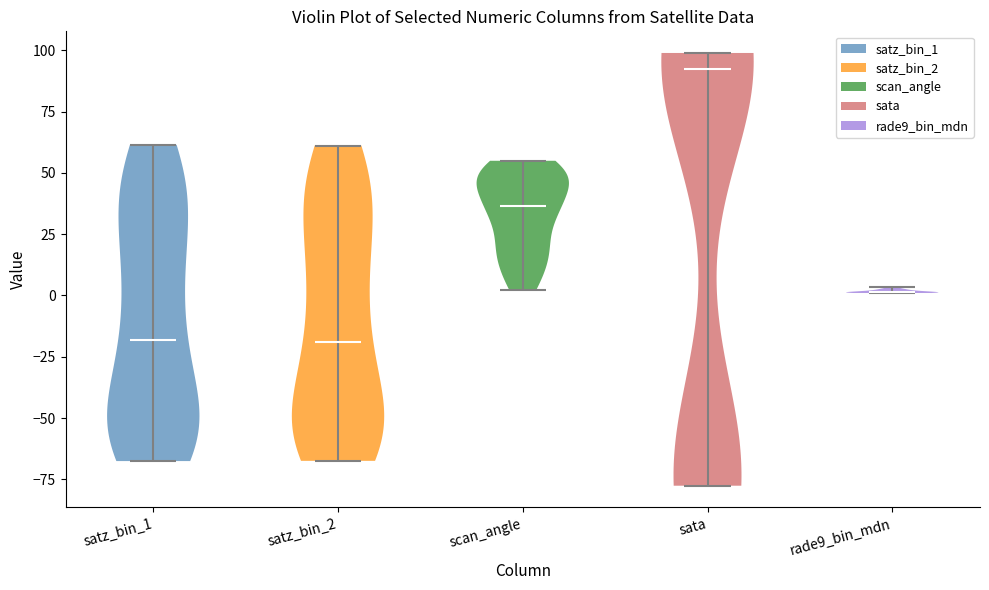

Reading left to right, read every violin against the y-axis: where its median line is, and the lowest and highest points it reaches. The values are not printed on the chart, so give them approximately, as read against the axis.

satz_bin_1: median line -20, lowest point -70, highest point 60
satz_bin_2: median line -20, lowest point -65, highest point 60
scan_angle: median line 35, lowest point 0, highest point 55
sata: median line 95, lowest point -80, highest point 100
rade9_bin_mdn: median line 0, lowest point 0, highest point 5